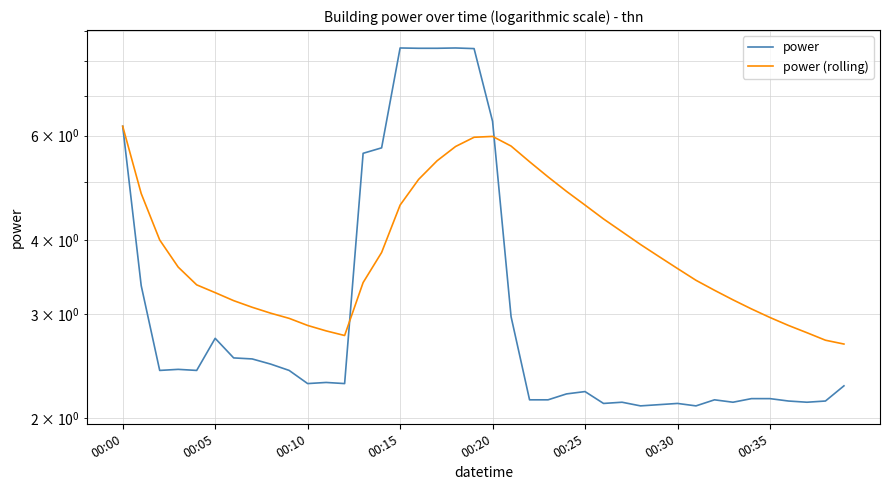

The power series shows 2.1 at 22. True or false?

True